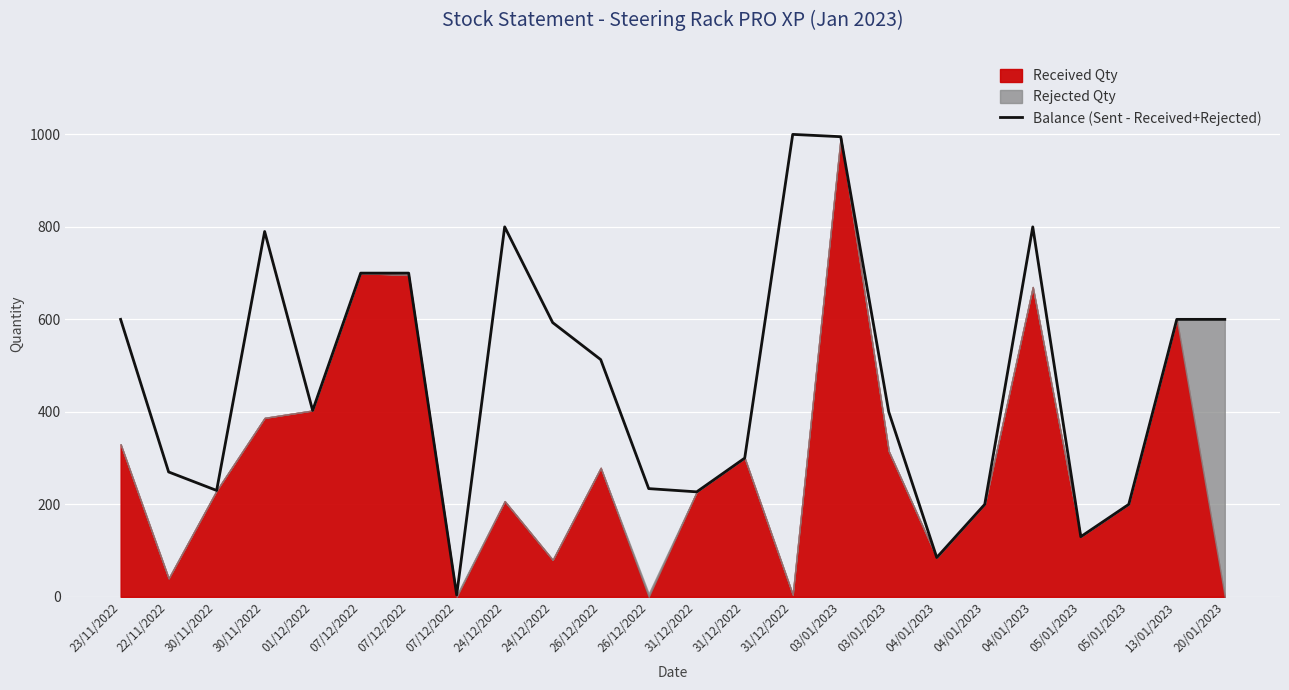

What is the value of the 3rd point from the left?

230